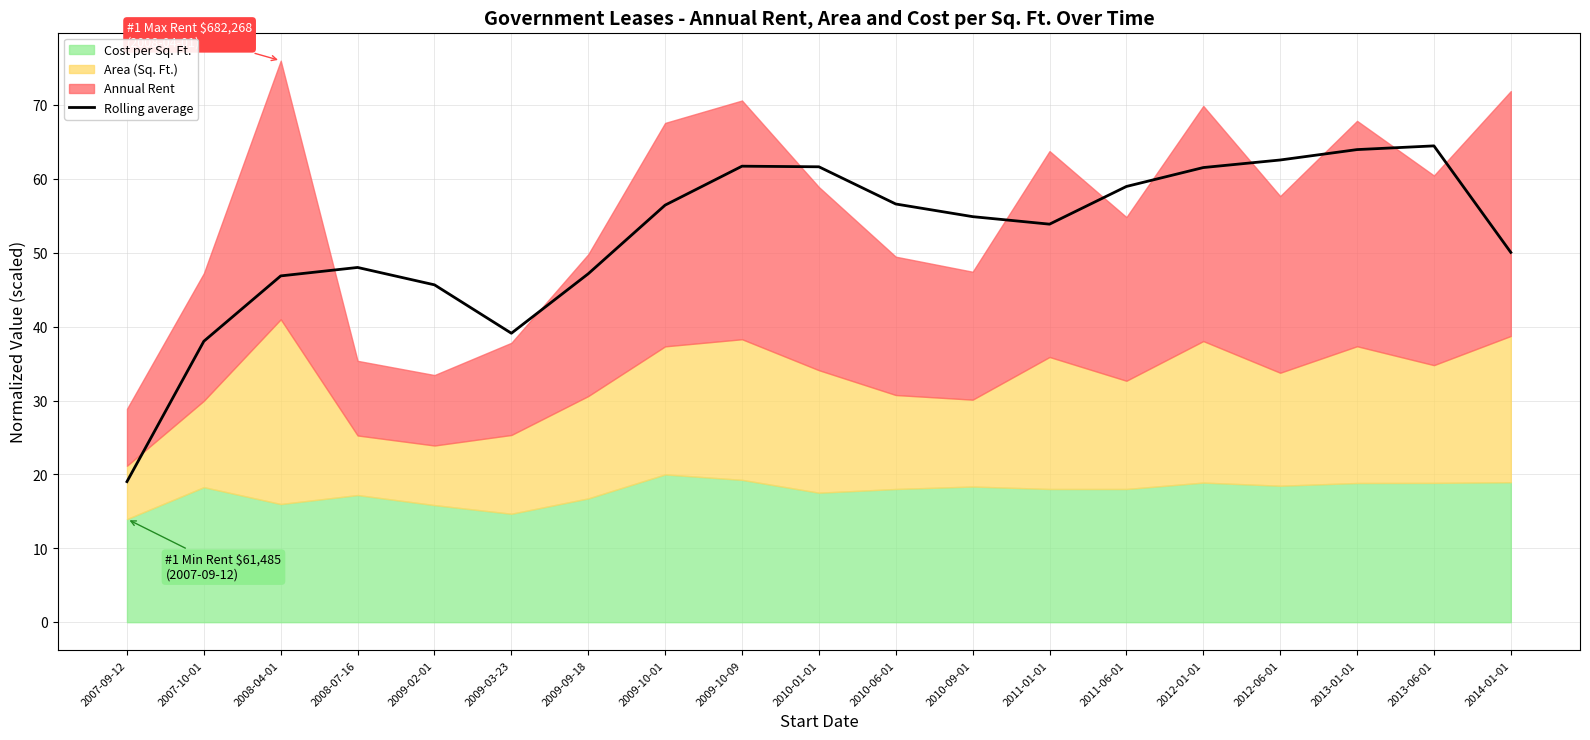

The value at 2013-01-01 is 64.0. True or false?

True